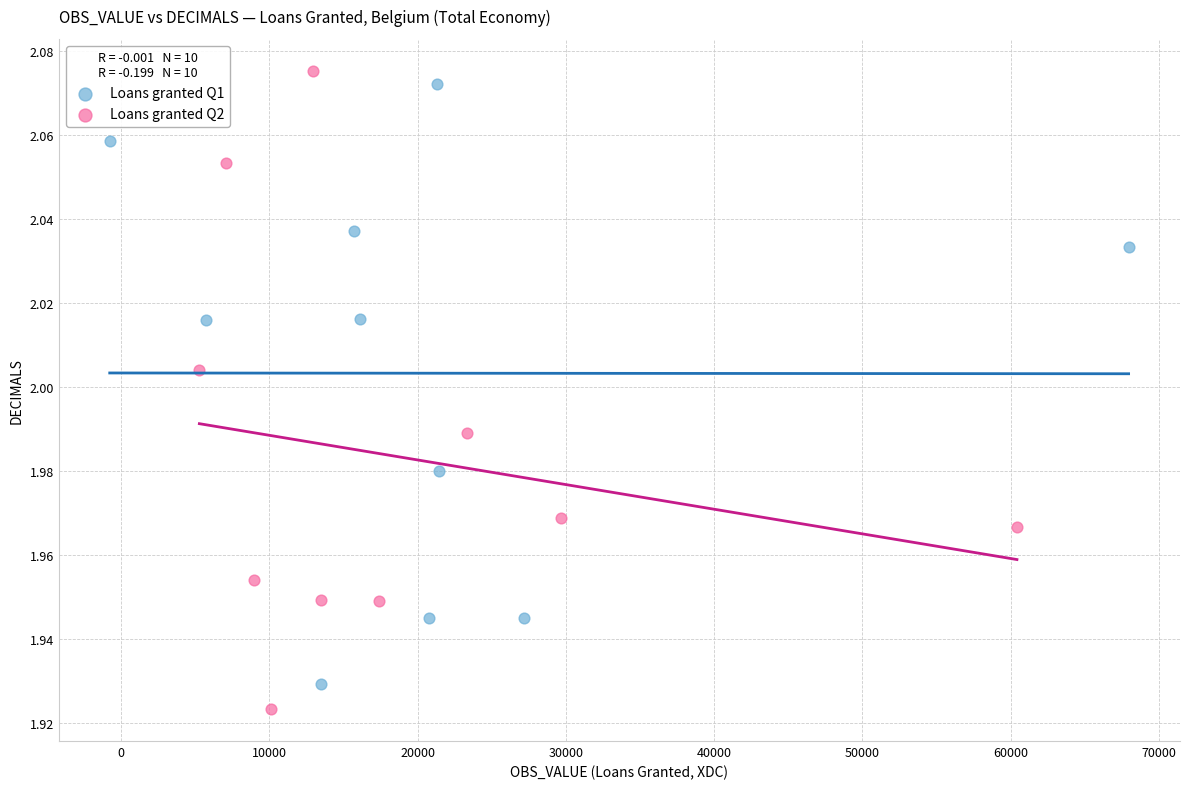

Which series has the widest spread of Y values?

Loans granted Q2